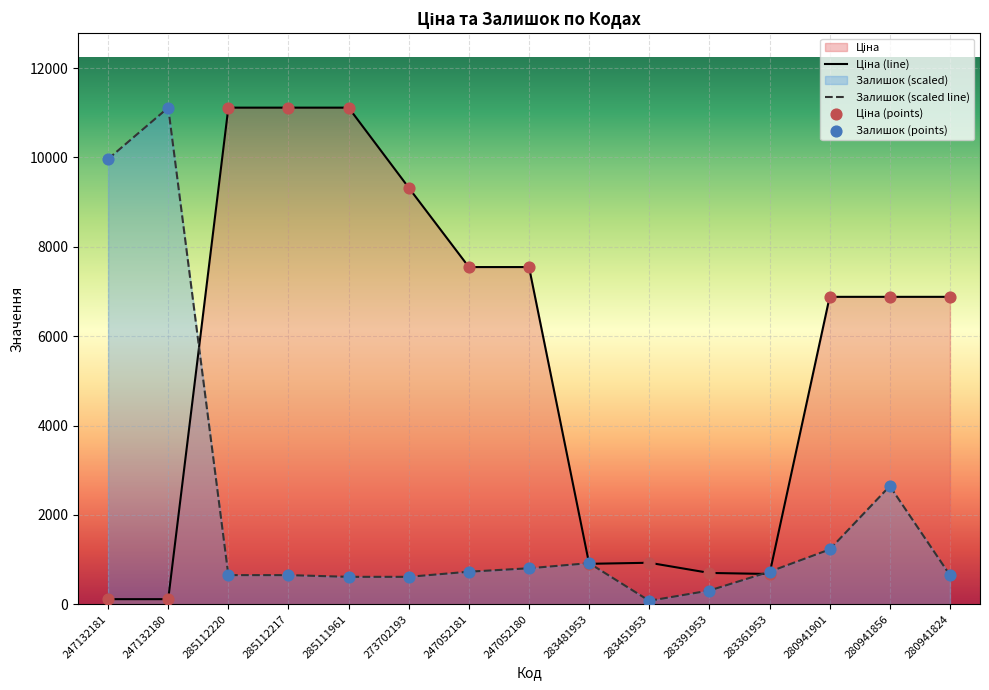

What are all the series names shown in the legend?

Ціна, Залишок